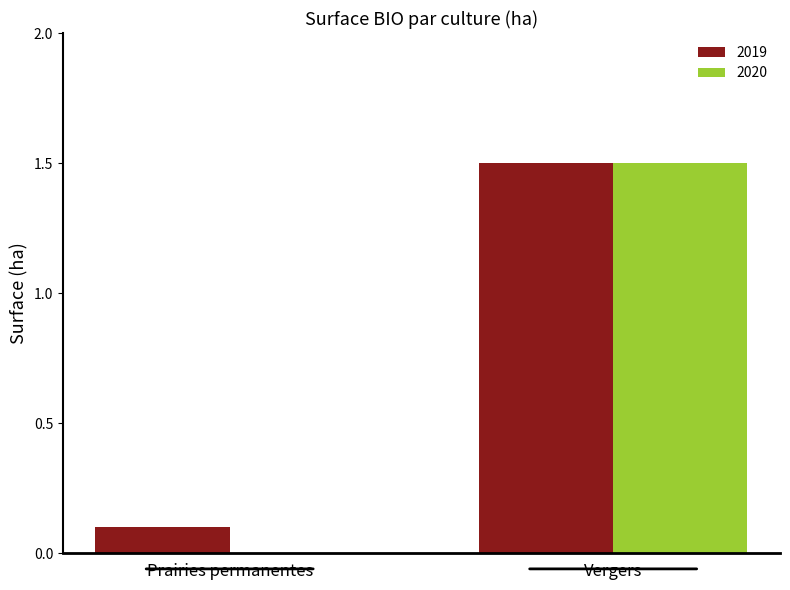

Where does the 2020 series first go above 1?

Vergers